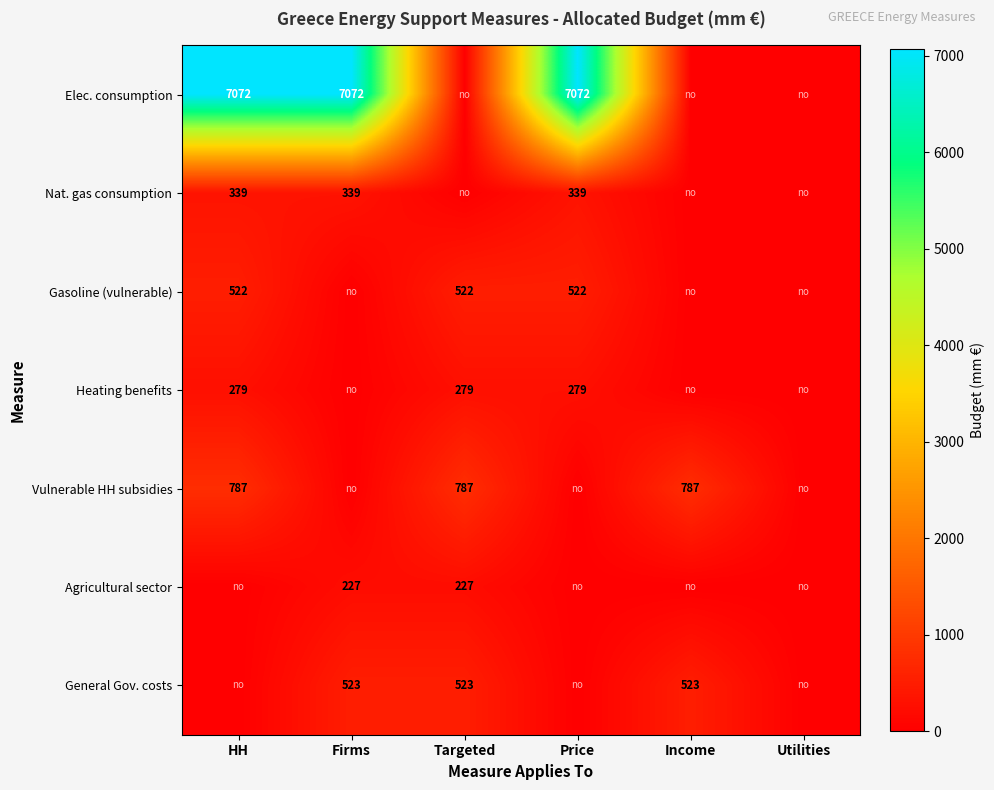

True or false: Gasoline (vulnerable) has a value of 315 at Targeted.

False